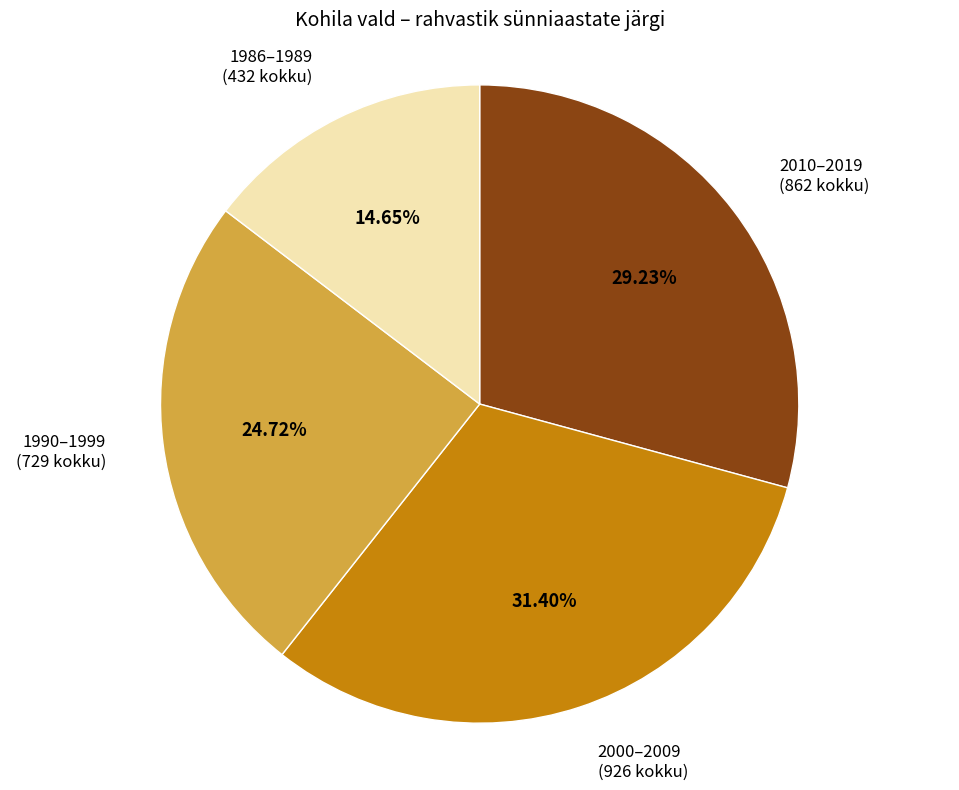

Is there a majority slice in this chart?

No